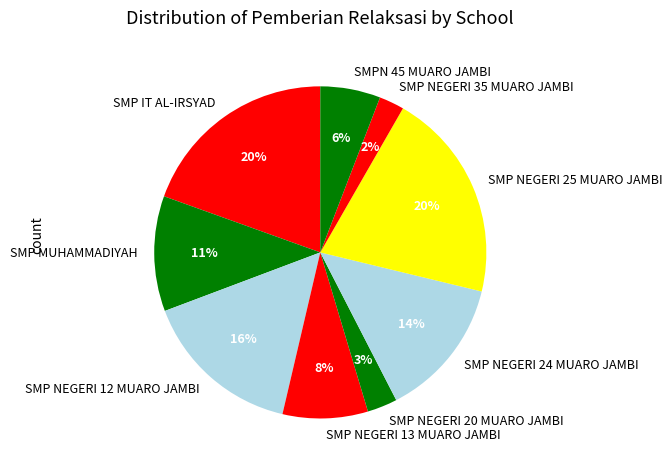

True or false: SMP NEGERI 35 MUARO JAMBI accounts for 2% of the total.

True